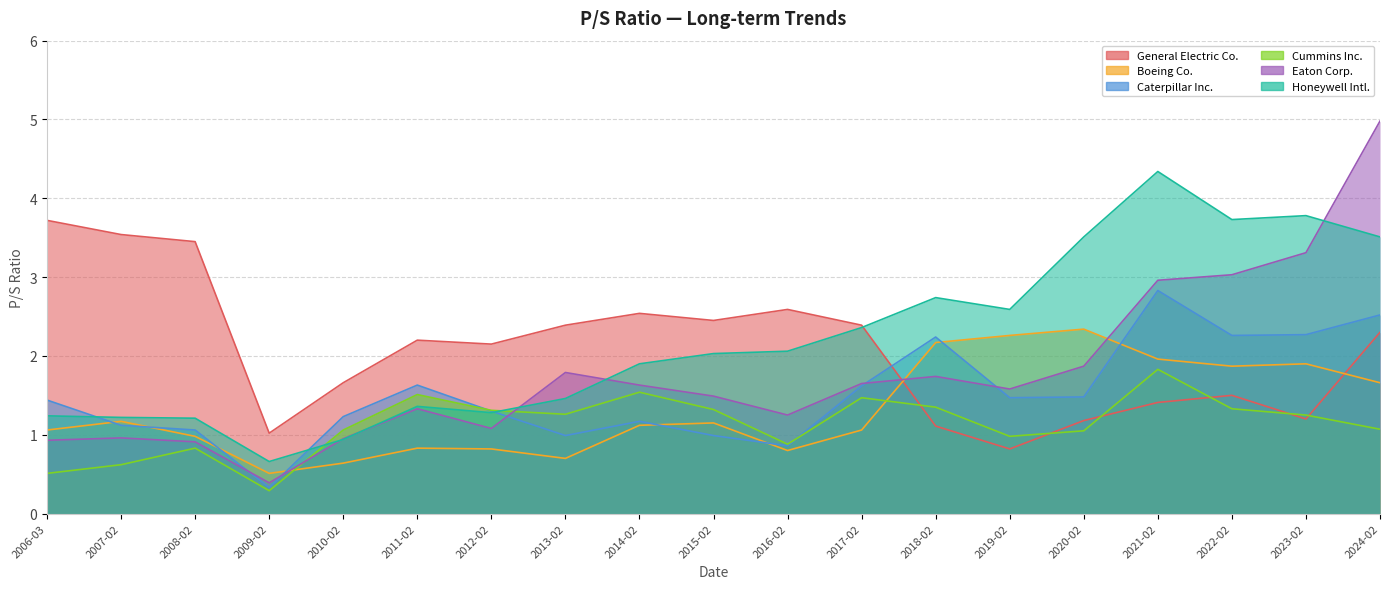

How many lines are shown in the chart?

6